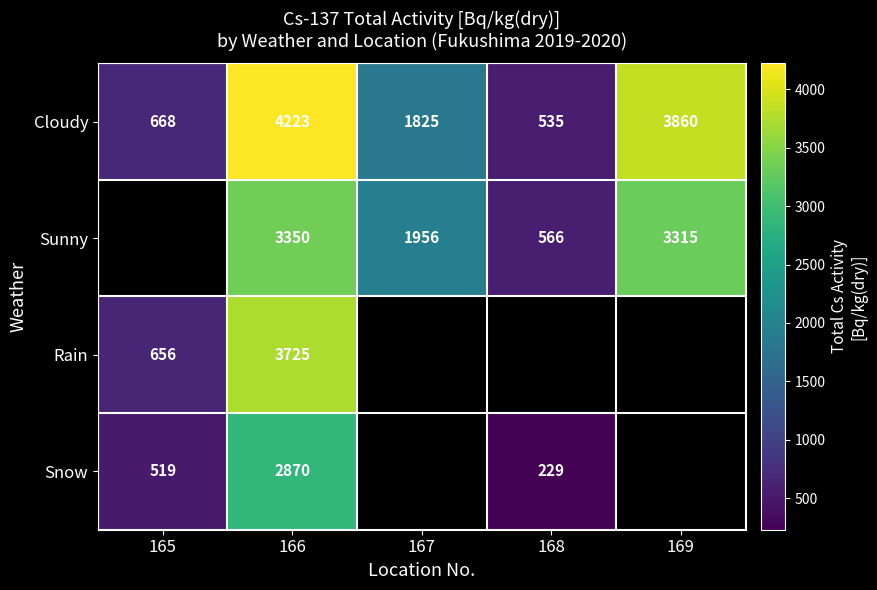

Is it true that Snow equals 404.4 at 168?

False